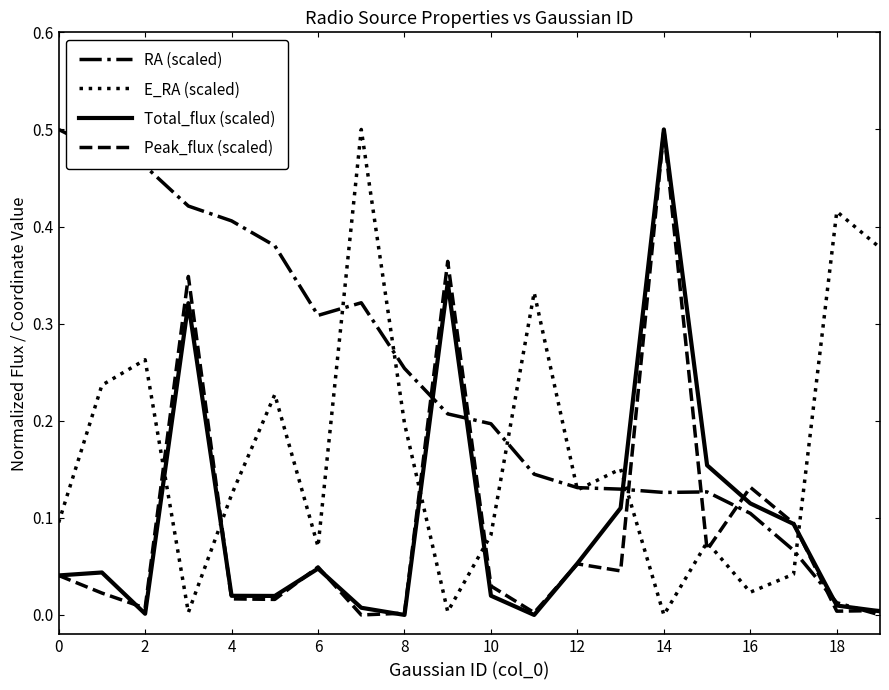

Which series has the largest total across all categories?

RA (scaled)